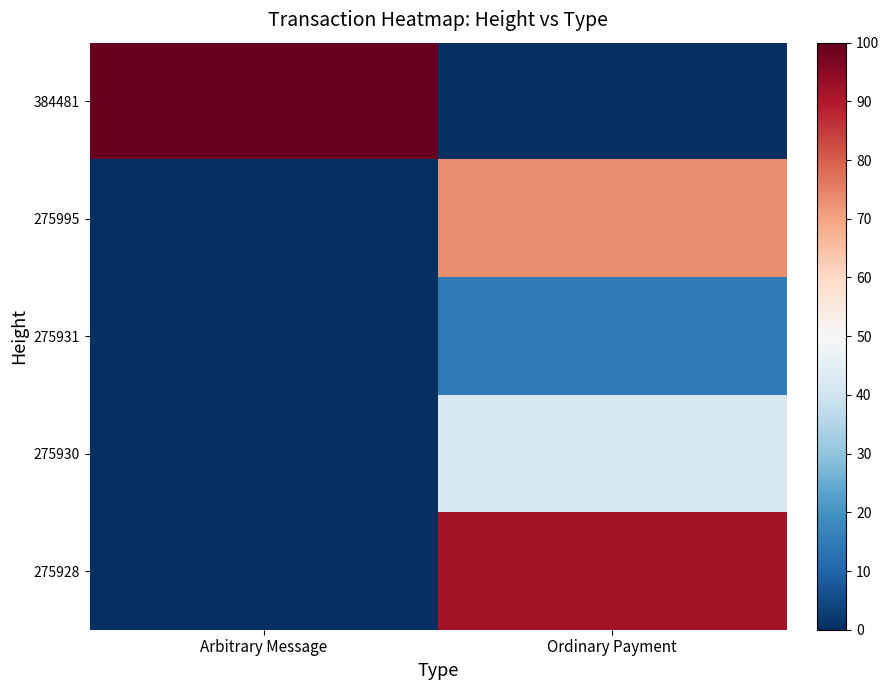

Reading left to right, what are all the values shown in this chart?

384481: Arbitrary Message=100.0	Ordinary Payment=0.0
275995: Arbitrary Message=0.0	Ordinary Payment=73.4
275931: Arbitrary Message=0.0	Ordinary Payment=14.5
275930: Arbitrary Message=0.0	Ordinary Payment=42.2
275928: Arbitrary Message=0.0	Ordinary Payment=91.5